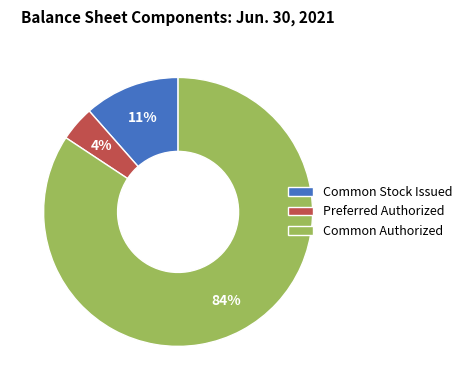

Which slice is the largest?

Common Authorized